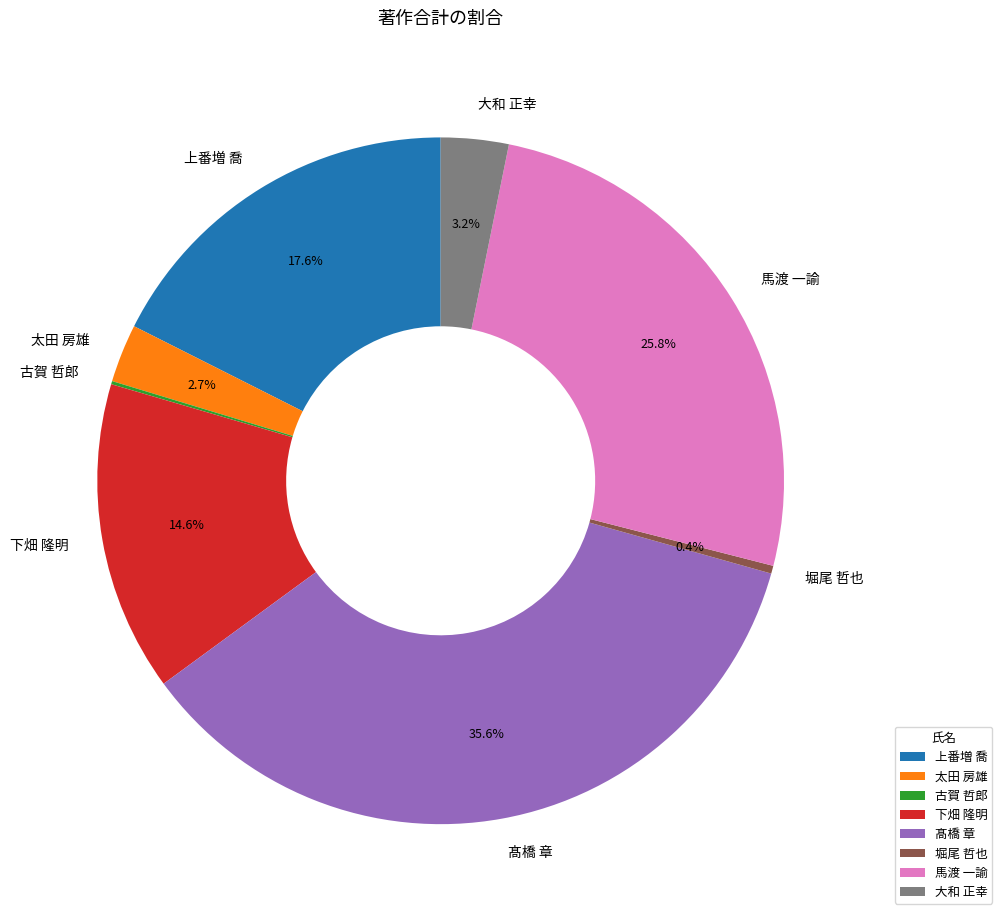

To the nearest percent, what portion does 大和 正幸 represent?

3%